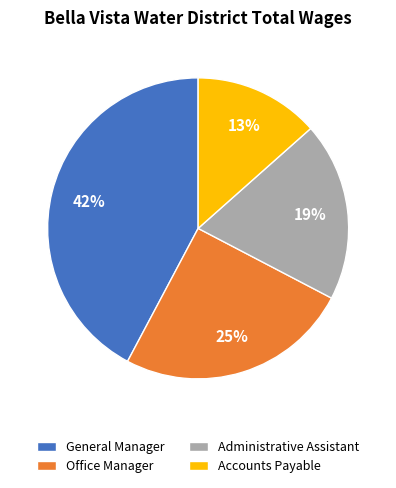

Is it true that Administrative Assistant is 5% of the pie?

False